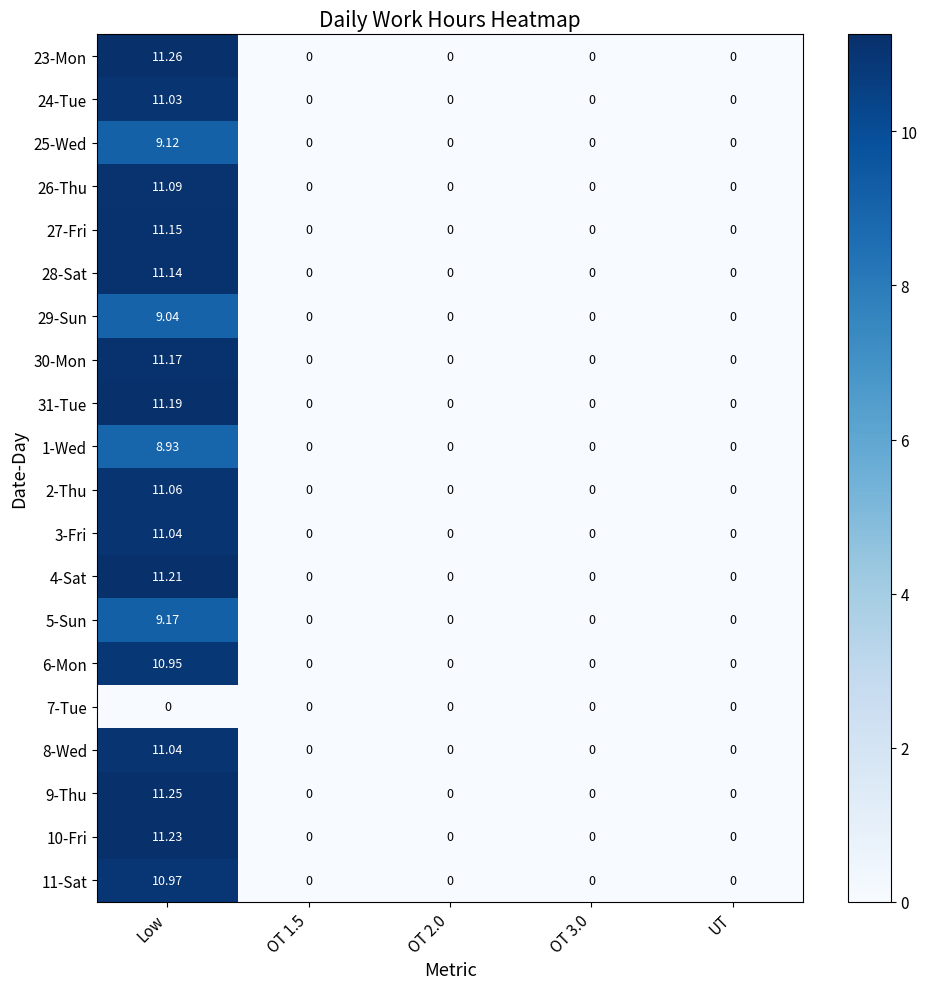

At which category is the sum across all series the highest?

Low